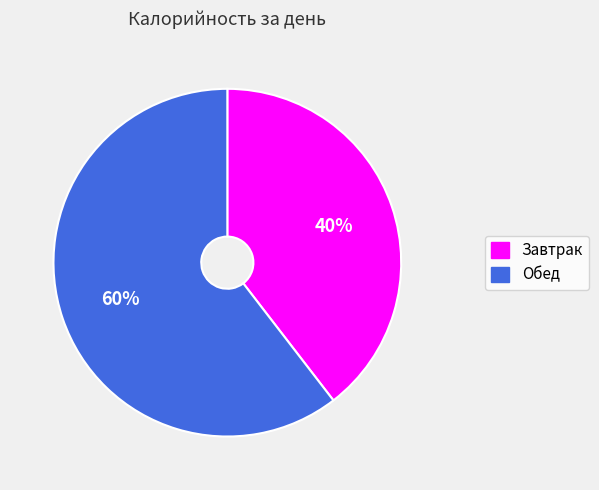

Count the number of slices in the pie.

2